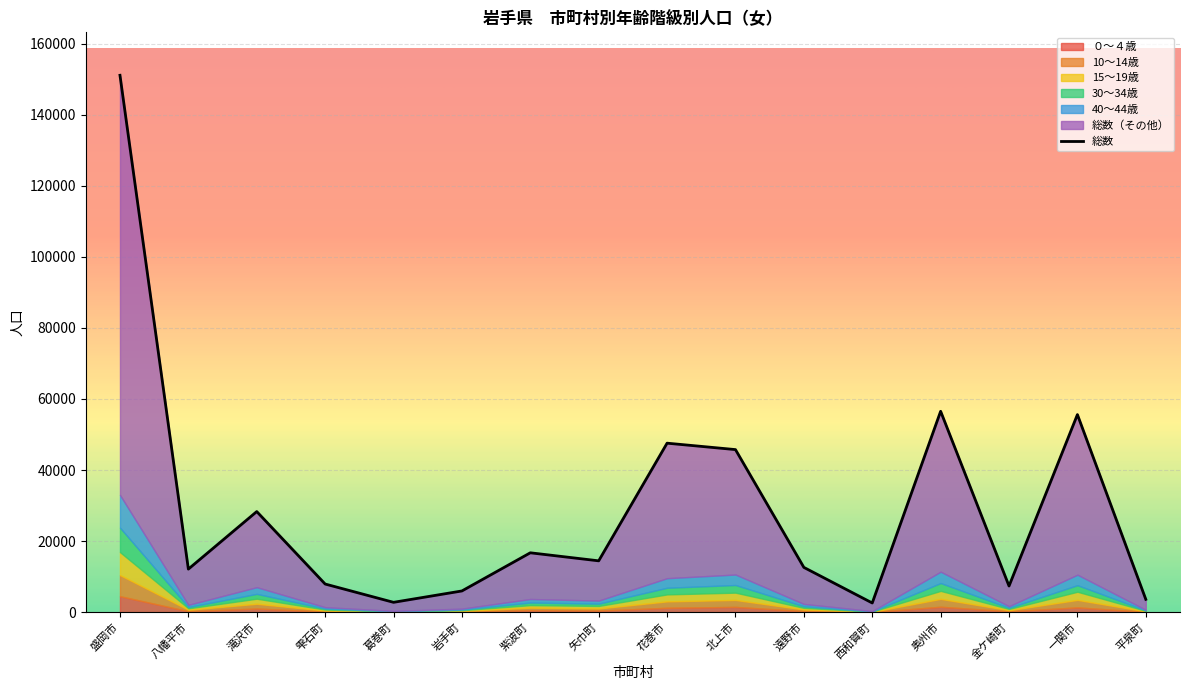

Is the value of 総数 at 盛岡市 greater than the value of ０～４歳 at 一関市?

Yes